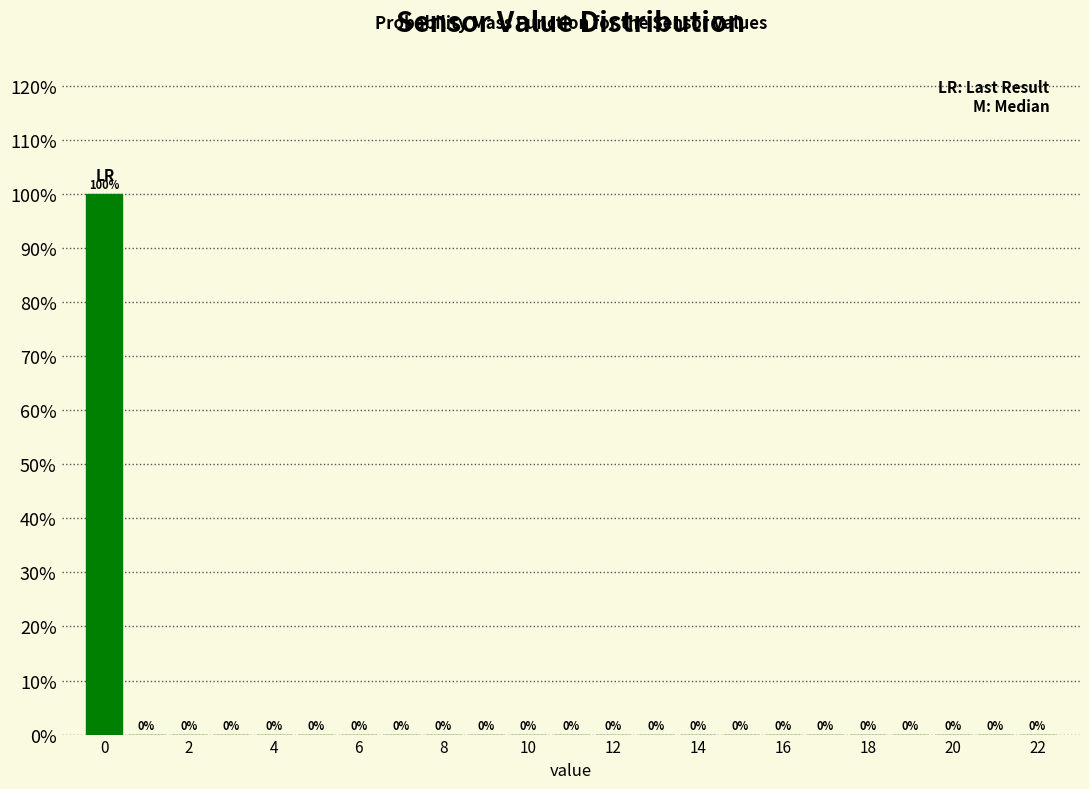

How tall is the bar that spans -0.5 to 0.5 on the x-axis? The bar edges are not printed on the chart, so give them approximately, as read against the axis.

100